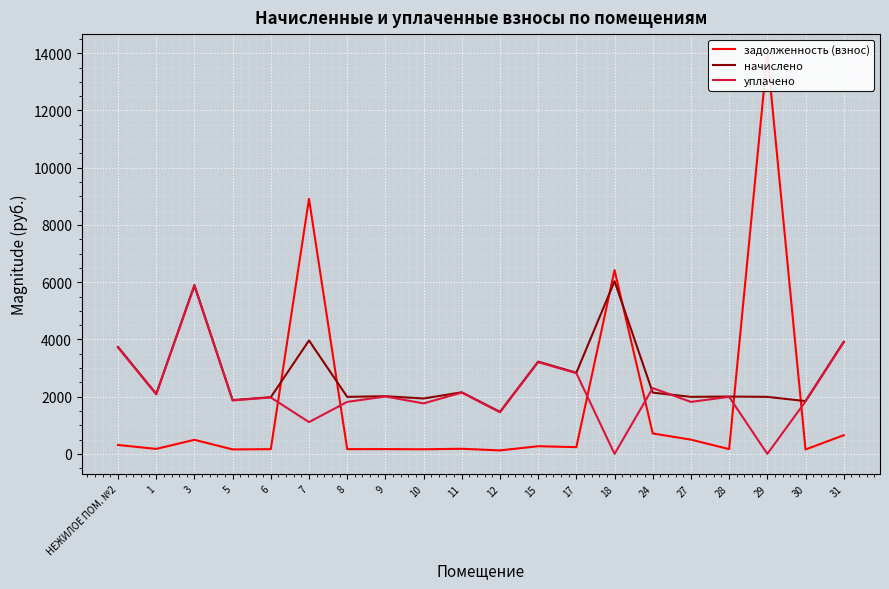

Which category has the lowest value in the уплачено series?

18